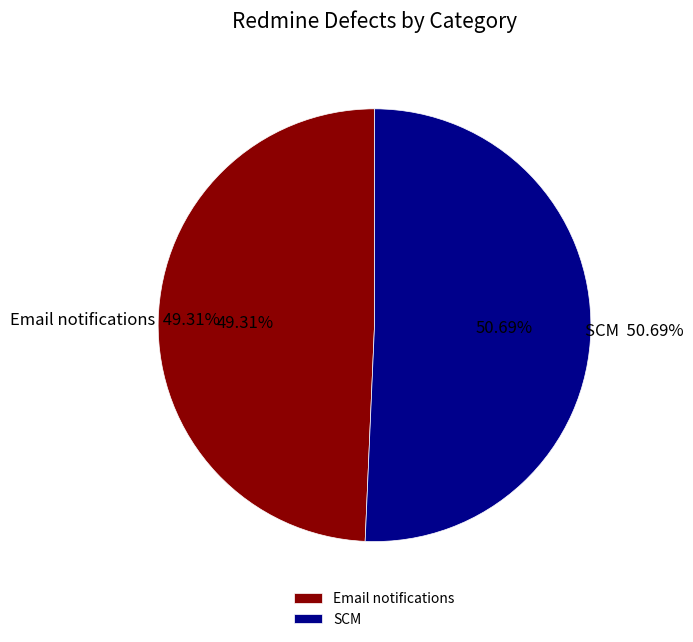

The SCM slice represents 42% of the pie. True or false?

False